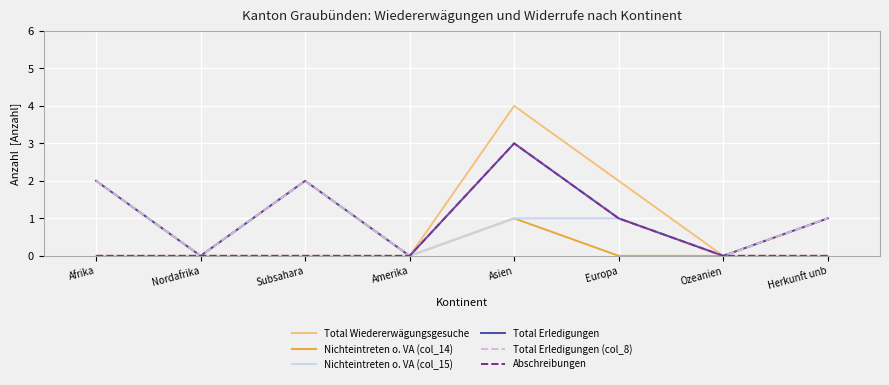

Reading left to right, list all the values displayed in this chart.

Total Wiedererwägungsgesuche: Afrika=2	Nordafrika=0	Subsahara=2	Amerika=0	Asien=4	Europa=2	Ozeanien=0	Herkunft unb=1
Nichteintreten o. VA (col_14): Afrika=0	Nordafrika=0	Subsahara=0	Amerika=0	Asien=1	Europa=0	Ozeanien=0	Herkunft unb=0
Nichteintreten o. VA (col_15): Afrika=0	Nordafrika=0	Subsahara=0	Amerika=0	Asien=1	Europa=1	Ozeanien=0	Herkunft unb=0
Total Erledigungen: Afrika=2	Nordafrika=0	Subsahara=2	Amerika=0	Asien=3	Europa=1	Ozeanien=0	Herkunft unb=1
Total Erledigungen (col_8): Afrika=2	Nordafrika=0	Subsahara=2	Amerika=0	Asien=3	Europa=1	Ozeanien=0	Herkunft unb=1
Abschreibungen: Afrika=0	Nordafrika=0	Subsahara=0	Amerika=0	Asien=3	Europa=1	Ozeanien=0	Herkunft unb=0